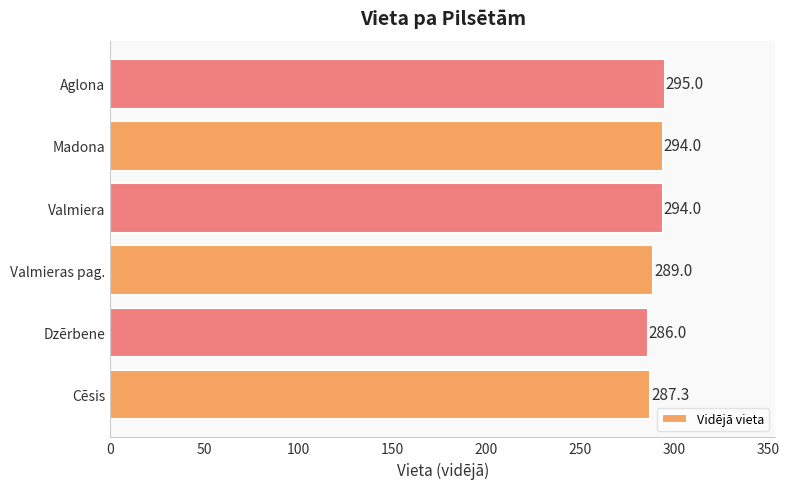

How many bars are there in total?

6